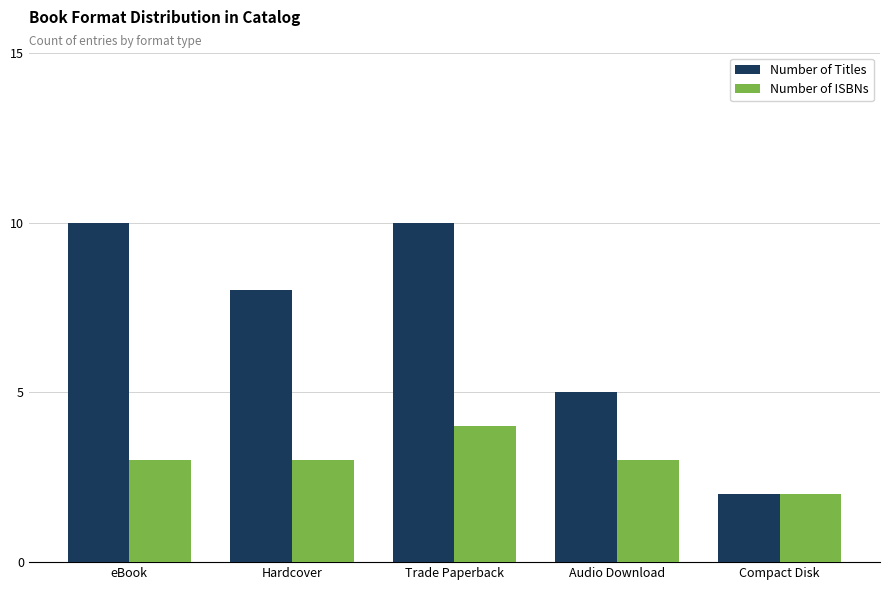

Rank the series by their average value, from lowest to highest.

Number of ISBNs, Number of Titles